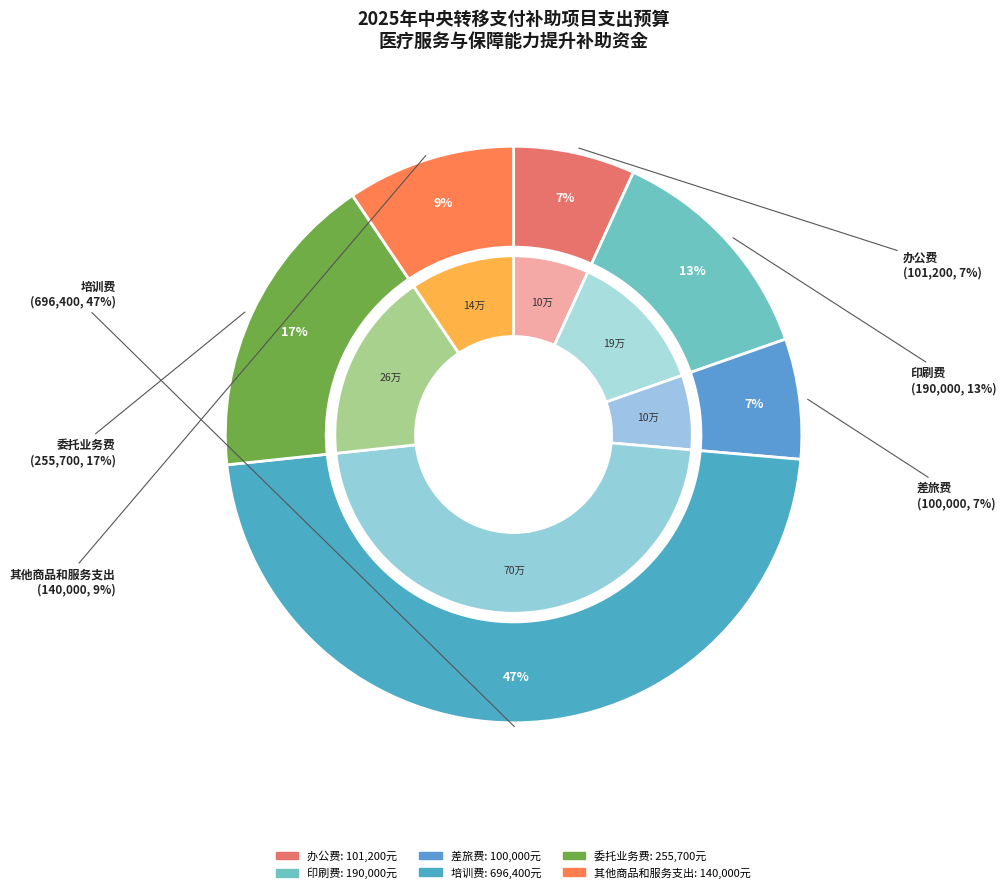

To the nearest percent, what percentage of the pie is 办公费?

7%